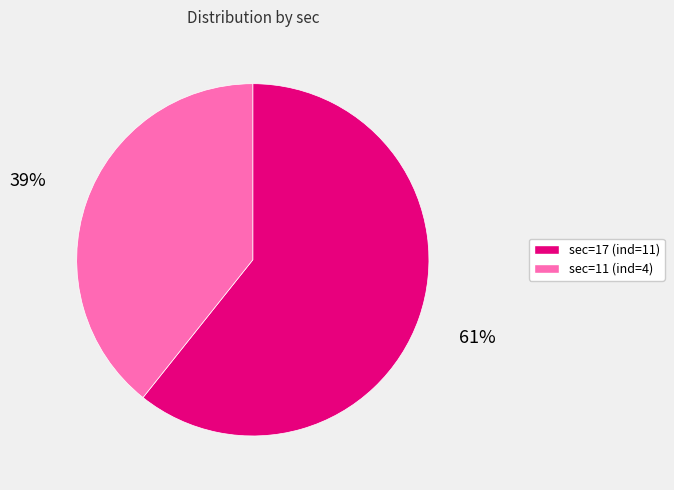

Does any single category account for the majority?

Yes